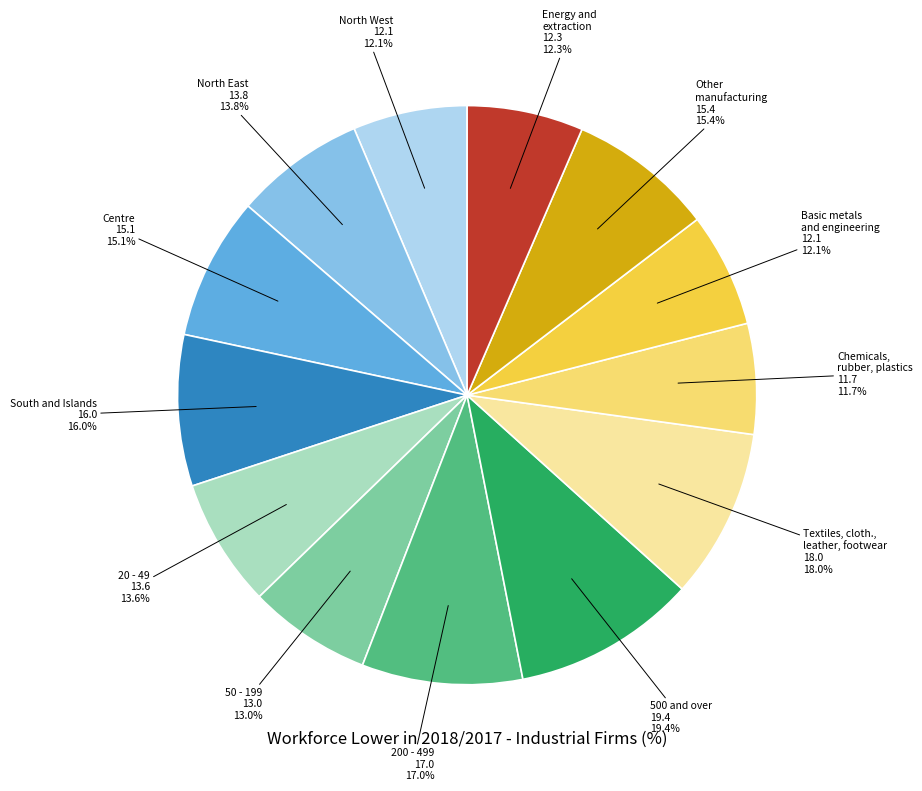

What percentage is the North East slice, to the nearest percent?

7%